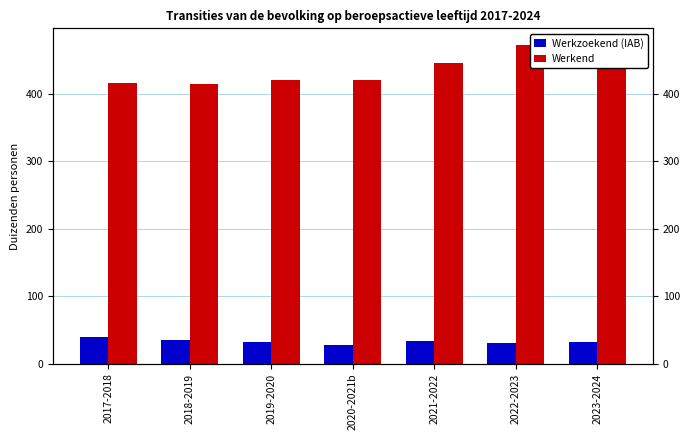

How many categories are shown in the chart?

7